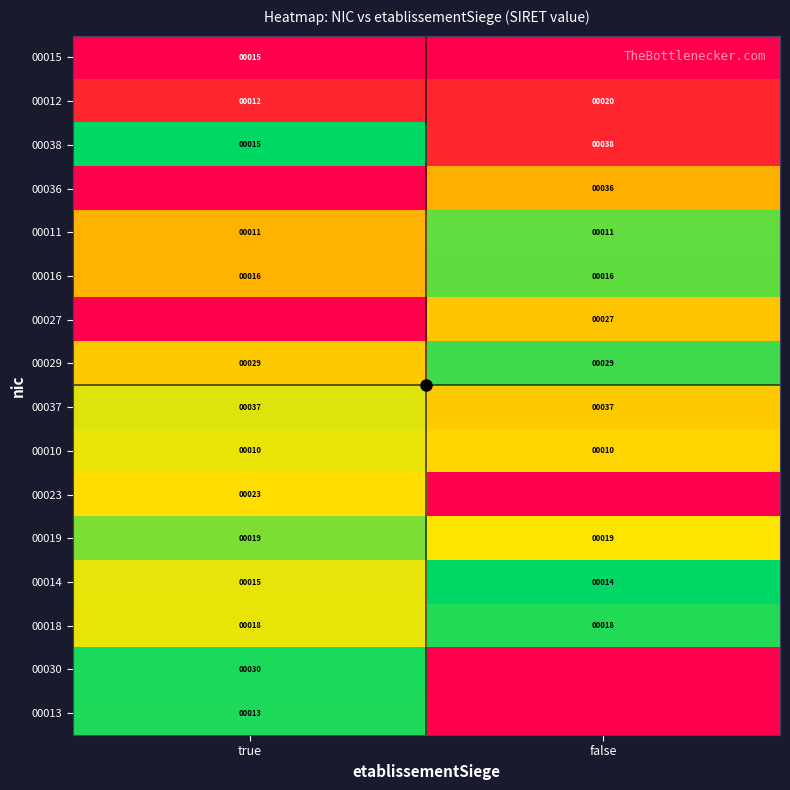

Is the value of 00038 at false greater than the value of 00029 at true?

Yes